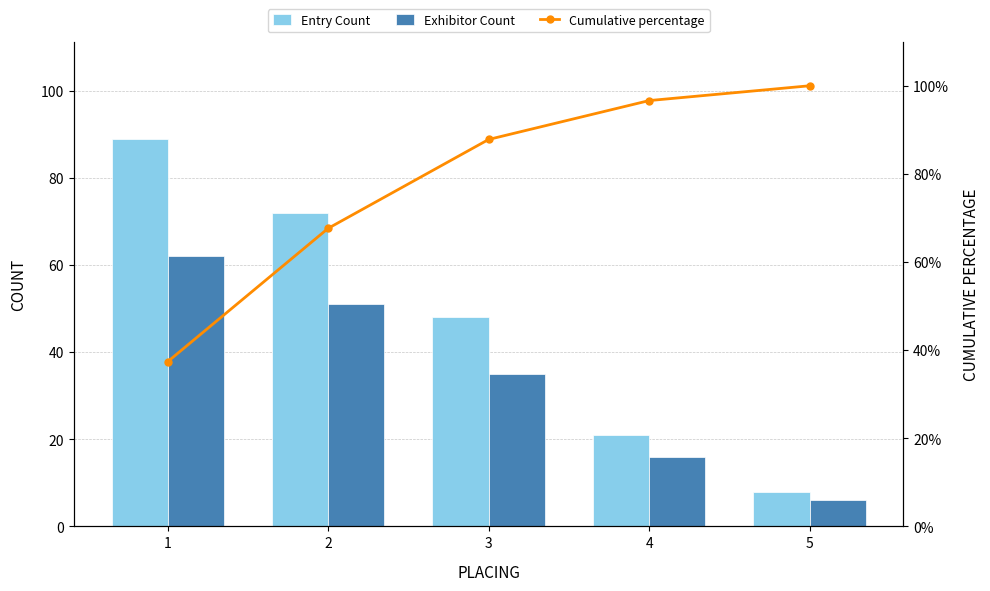

How many groups of bars are there?

5